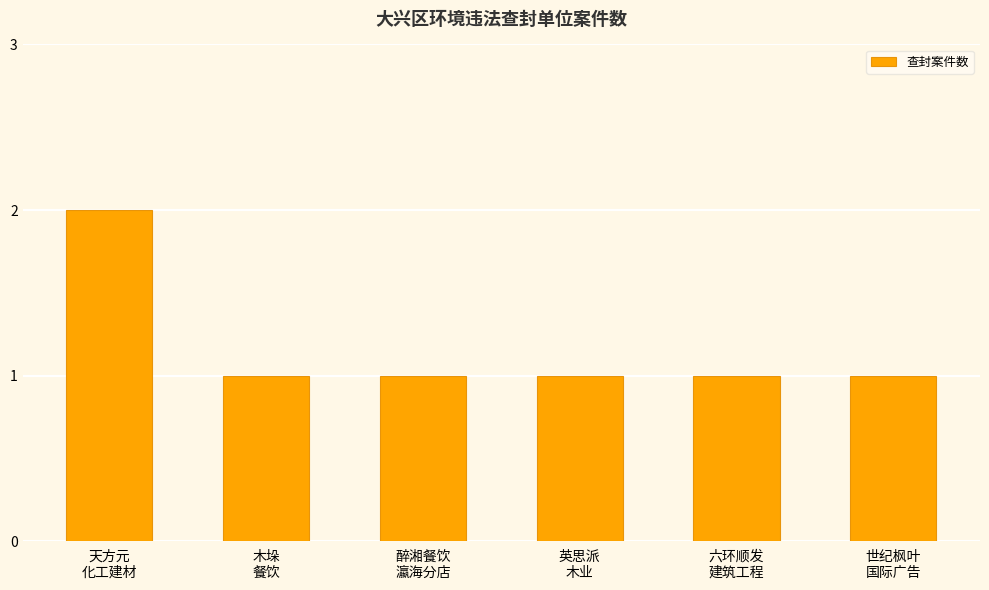

What is the ratio of the value at 醉湘餐饮
瀛海分店 to the value at 天方元
化工建材?

0.5